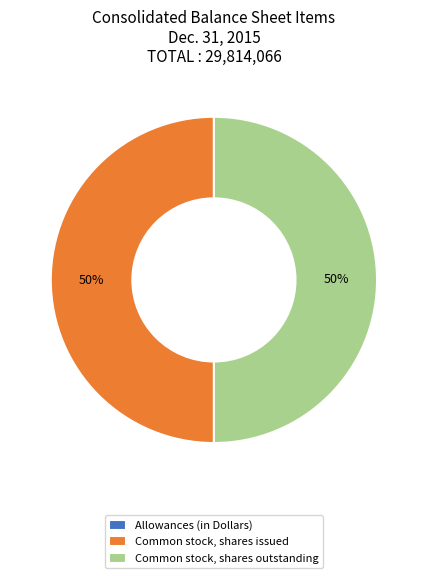

Is it true that Common stock, shares issued is 39% of the pie?

False